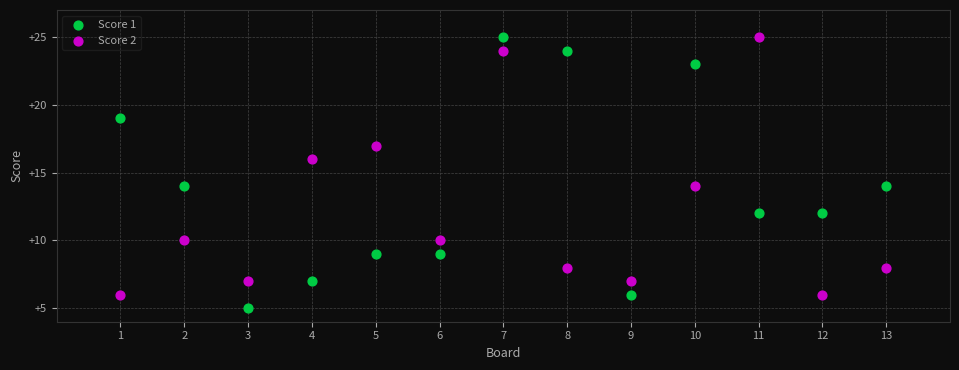

What are all the series names shown in the legend?

Score 1, Score 2